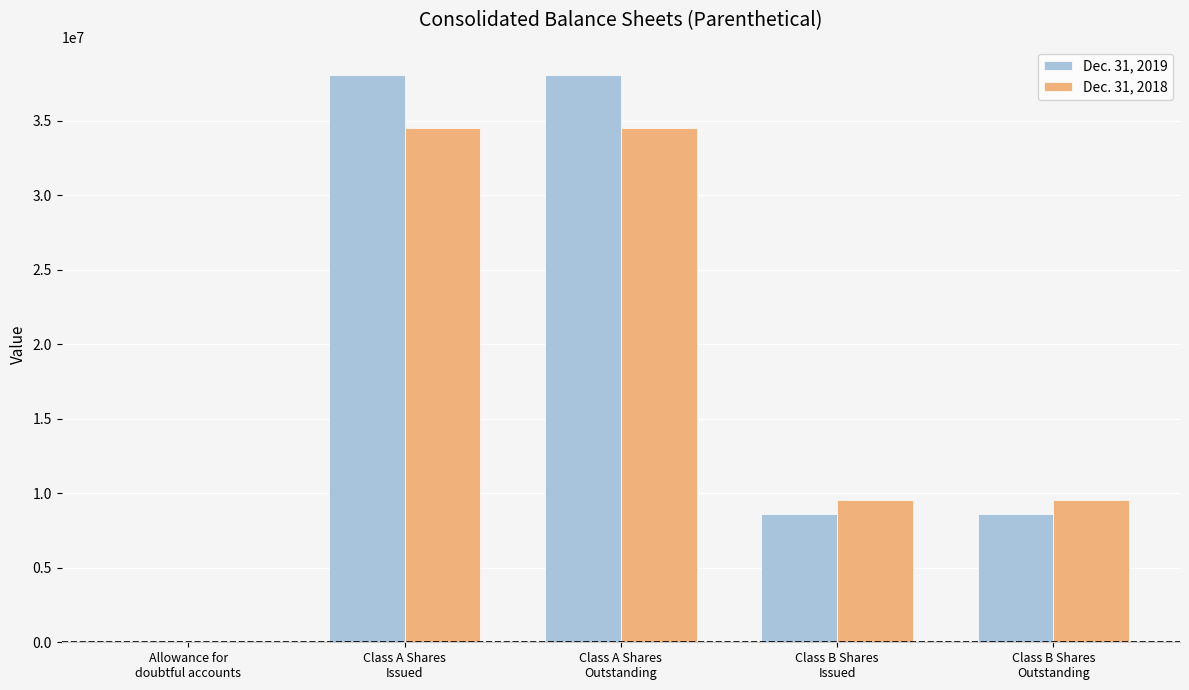

What is the maximum value for Dec. 31, 2018?

34498391